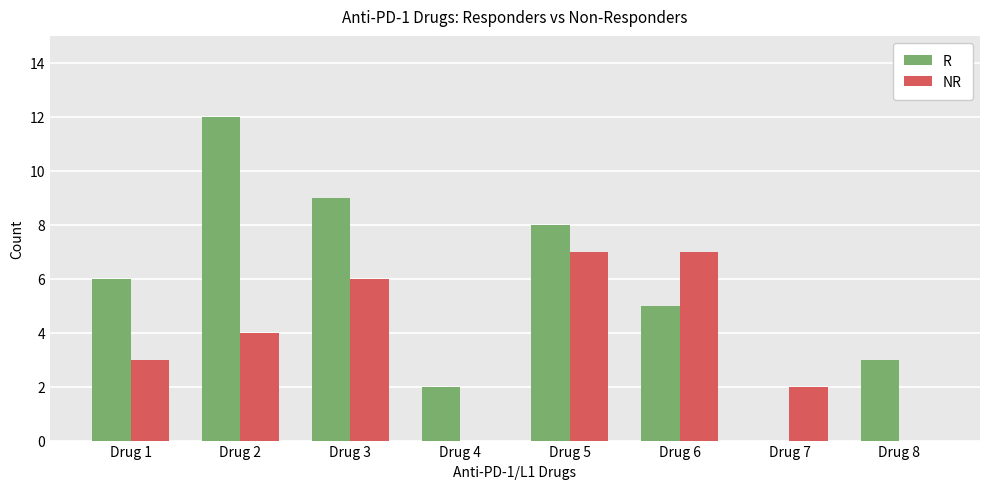

Is the value of R at Drug 2 greater than the value of NR at Drug 2?

Yes